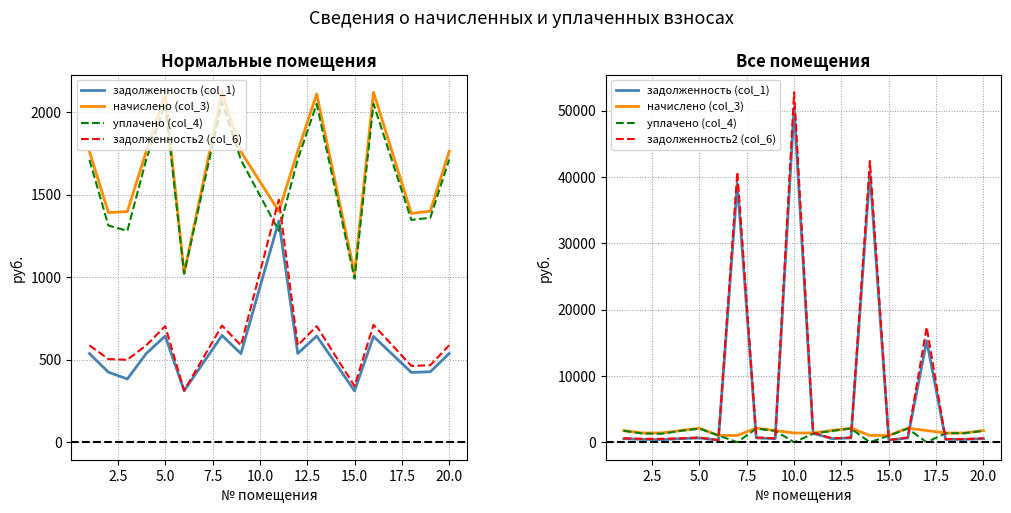

The value of начислено (col_3) at 10 is 911.9. True or false?

False